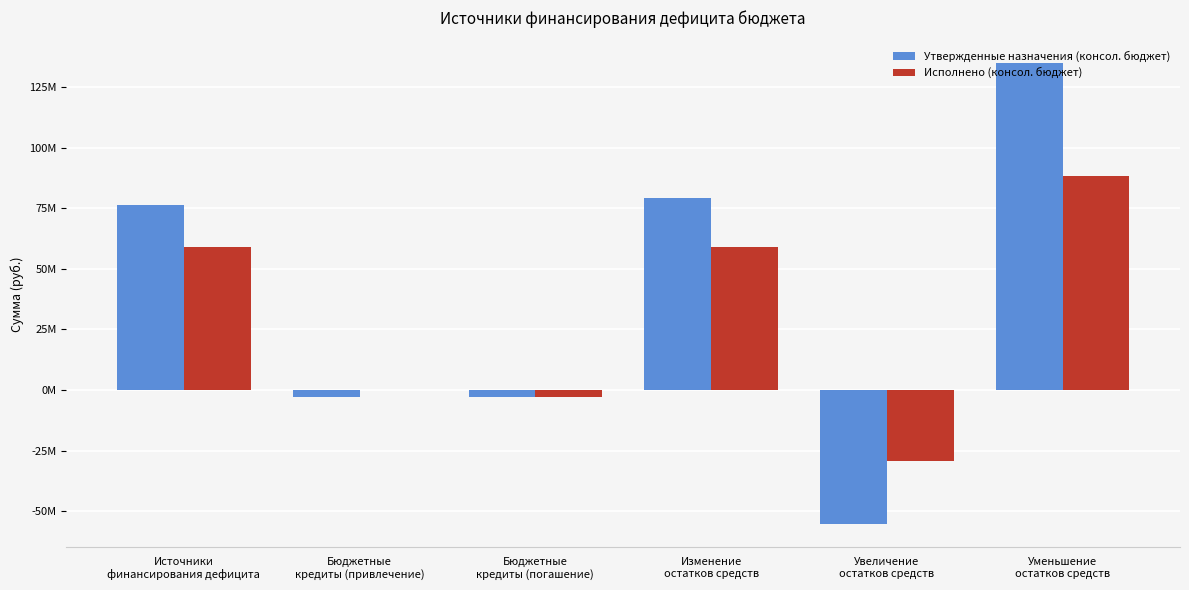

What is the label of the 4th bar from the left?

Изменение
остатков средств